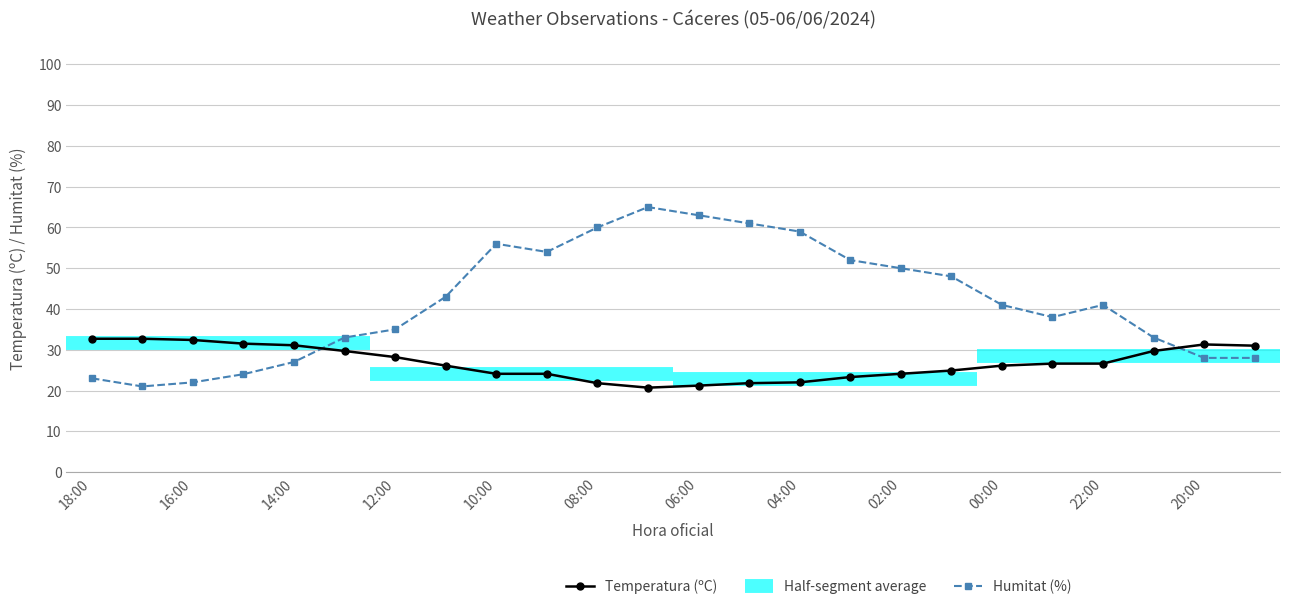

At which category does Temperatura (ºC) reach its first local peak?

20:00